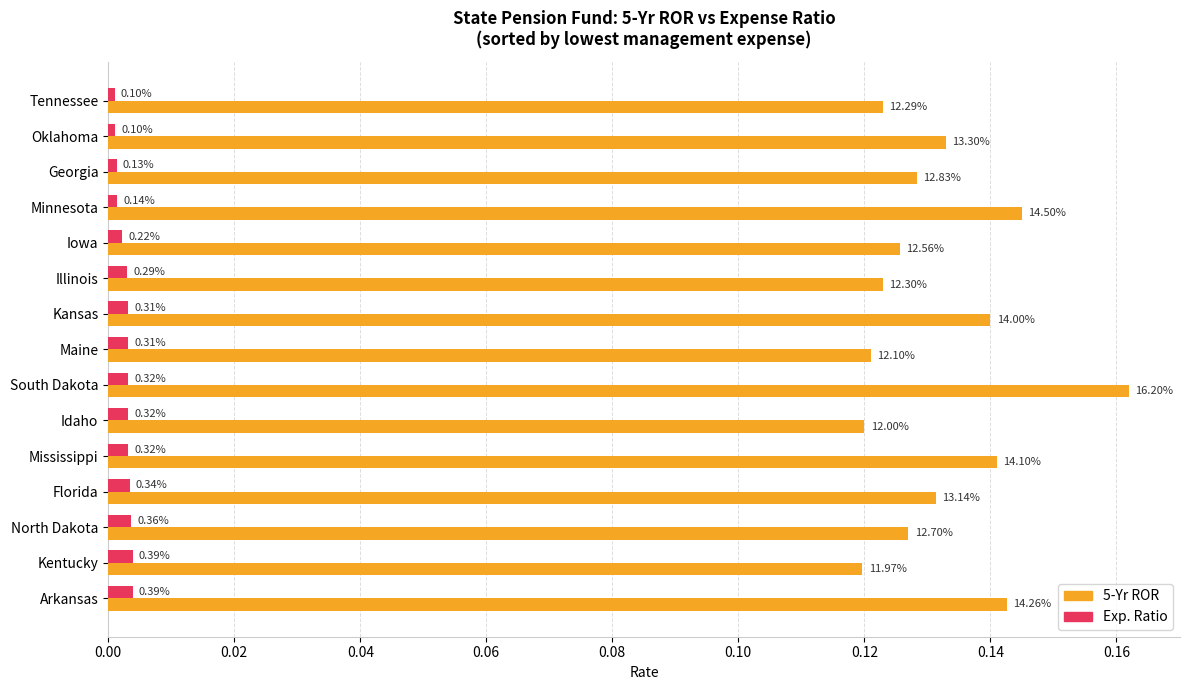

What are all the series names shown in the legend?

5-Yr ROR, Exp. Ratio